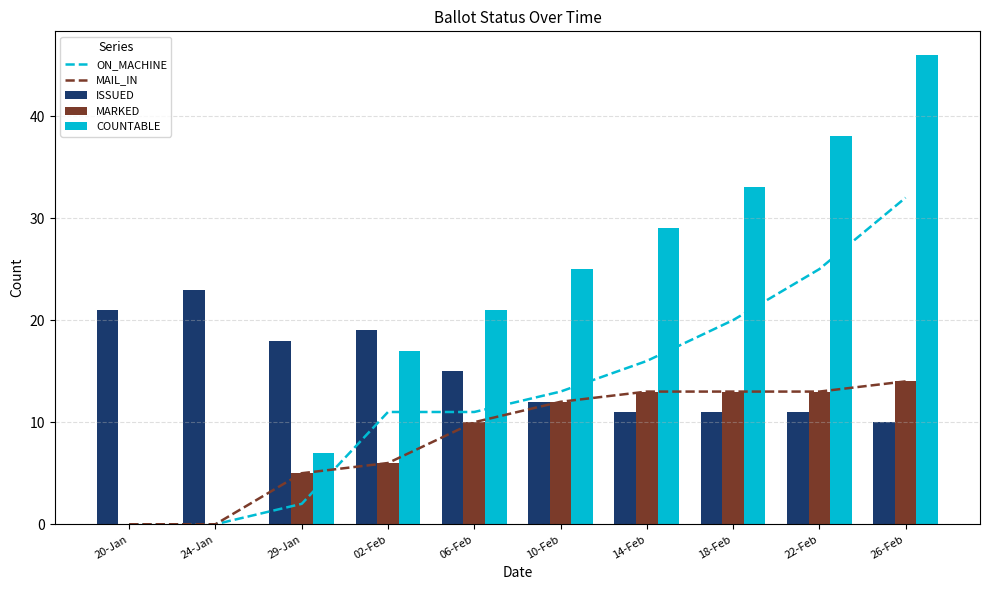

At which label is COUNTABLE closest to 23?

06-Feb